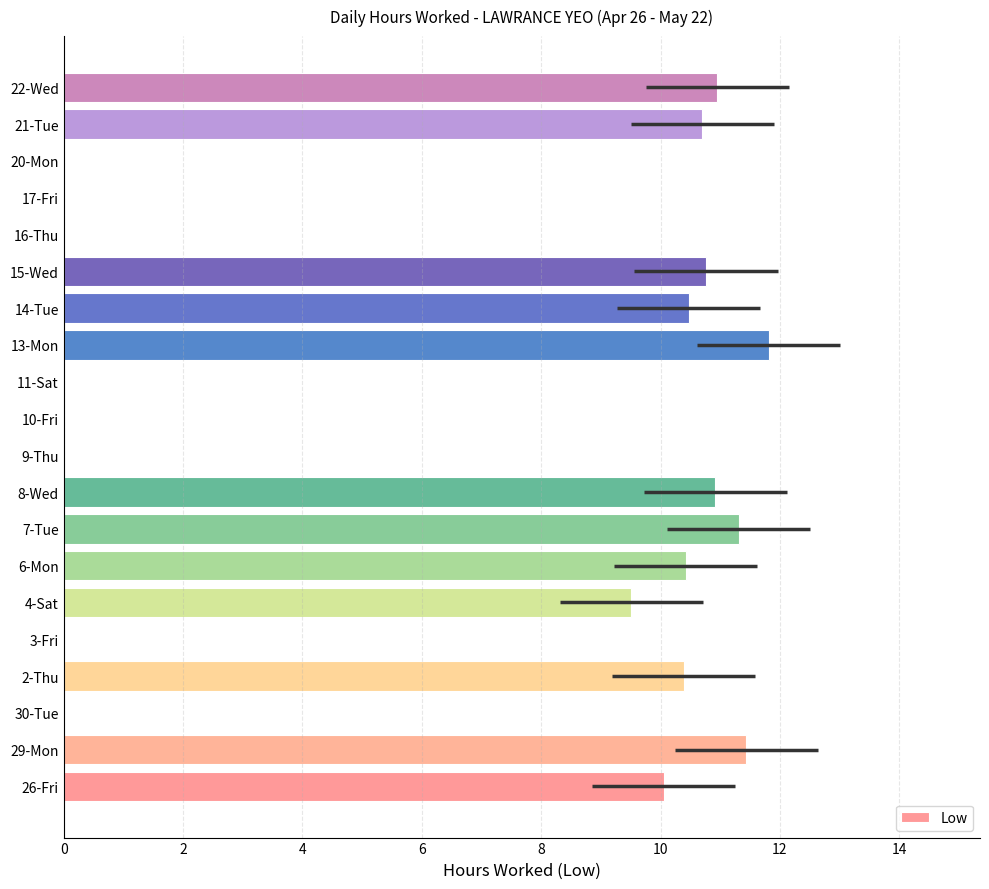

How many bars are there in total?

20